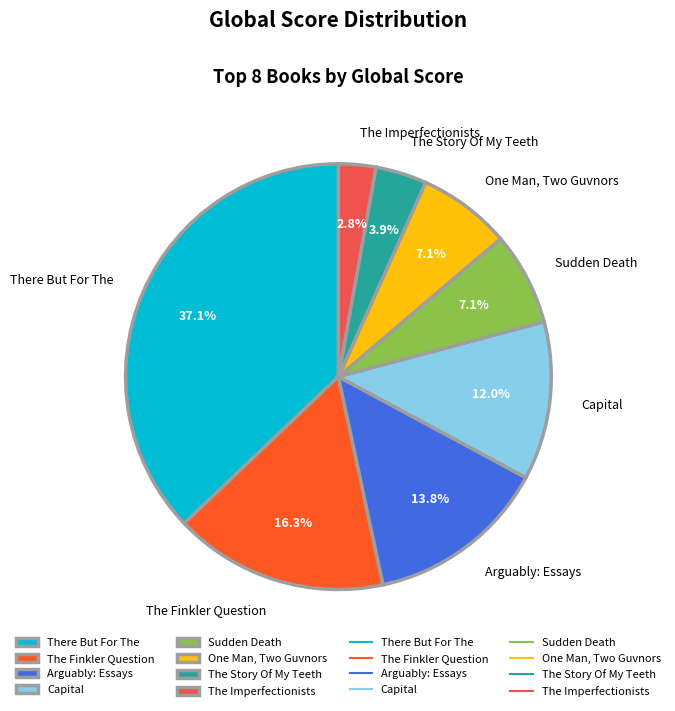

What percentage do One Man, Two Guvnors and The Imperfectionists together represent?

9.9%